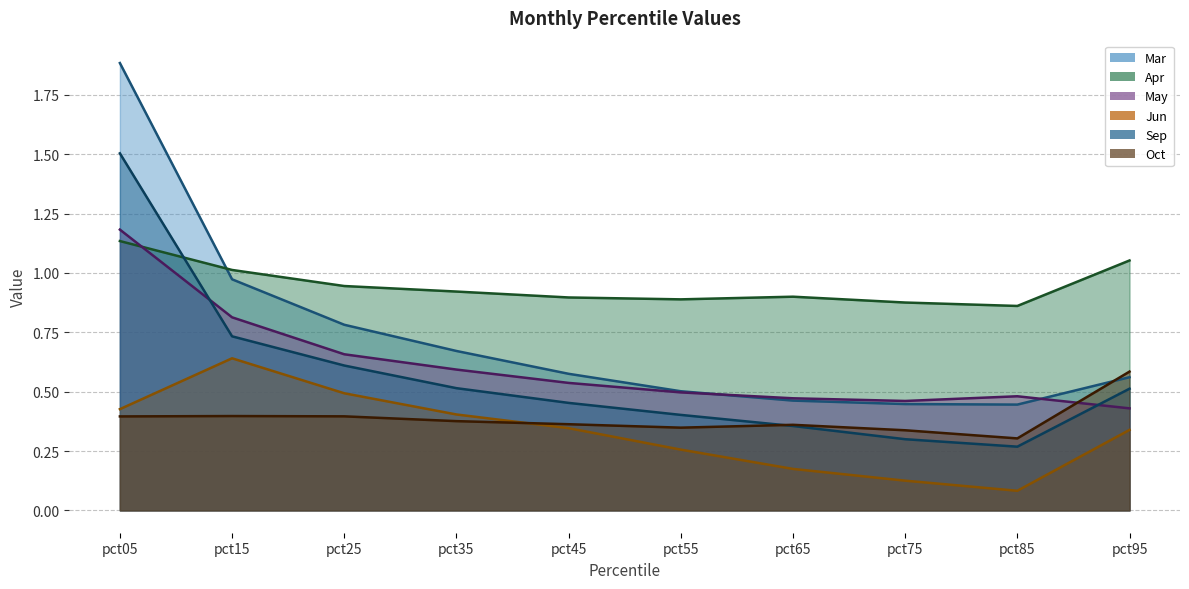

After their last crossing, which series has the higher values: Mar or Oct?

Oct